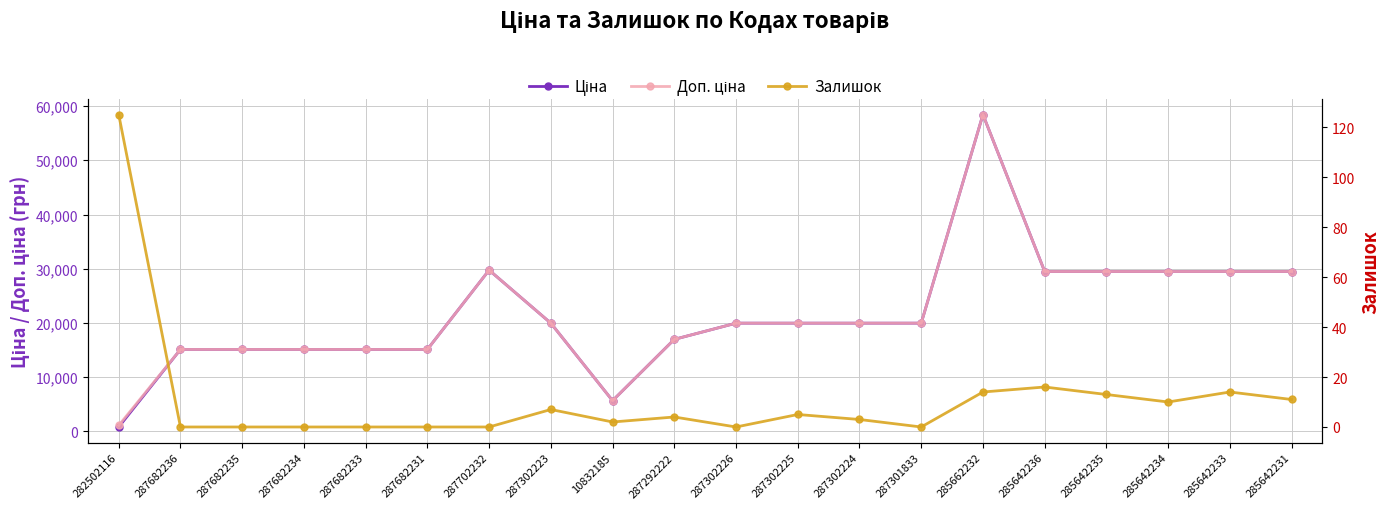

How many values in the Ціна series exceed 19964?

12